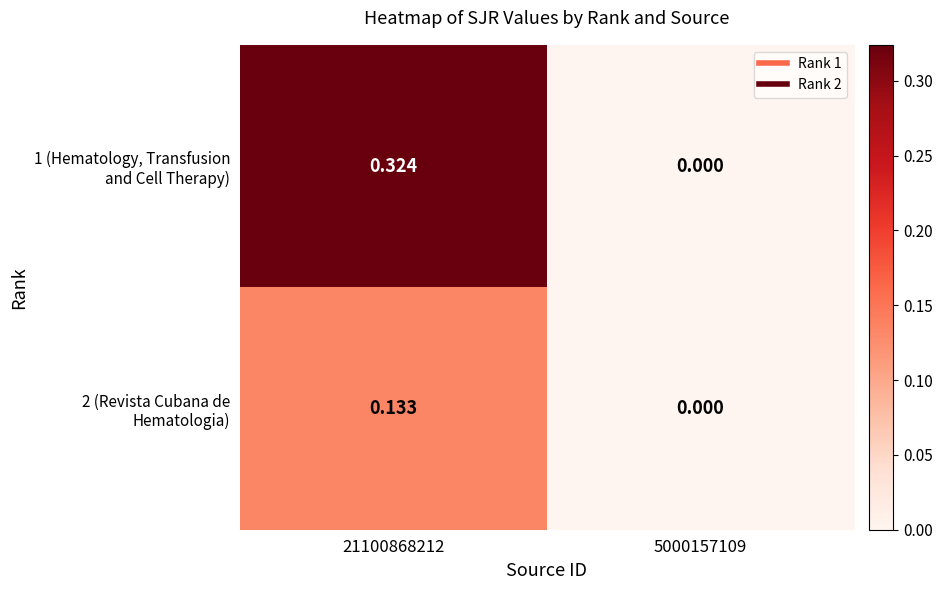

How many distinct data groups are displayed?

2